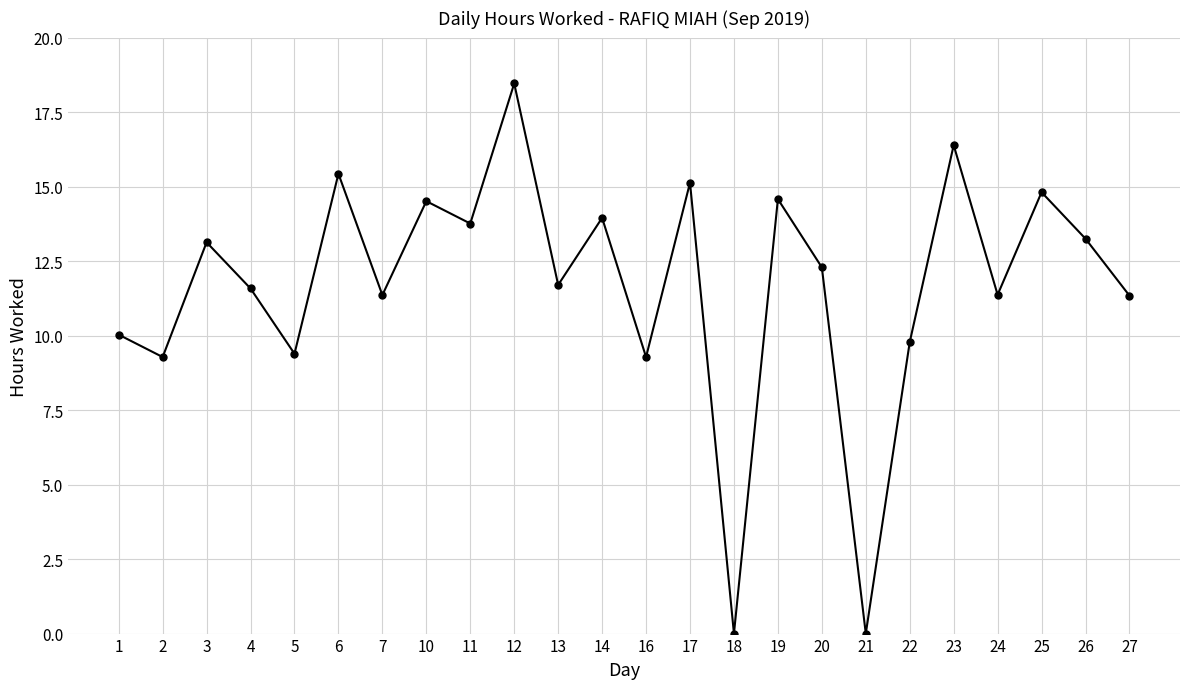

How many points are higher than both their immediate neighbors (excluding endpoints)?

9